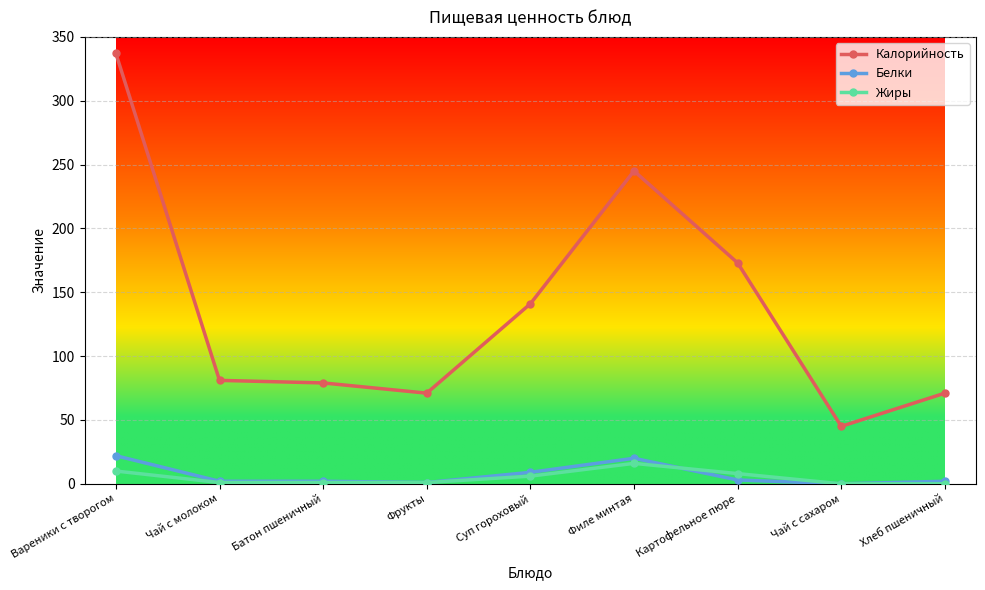

What are all the series names shown in the legend?

Калорийность, Белки, Жиры